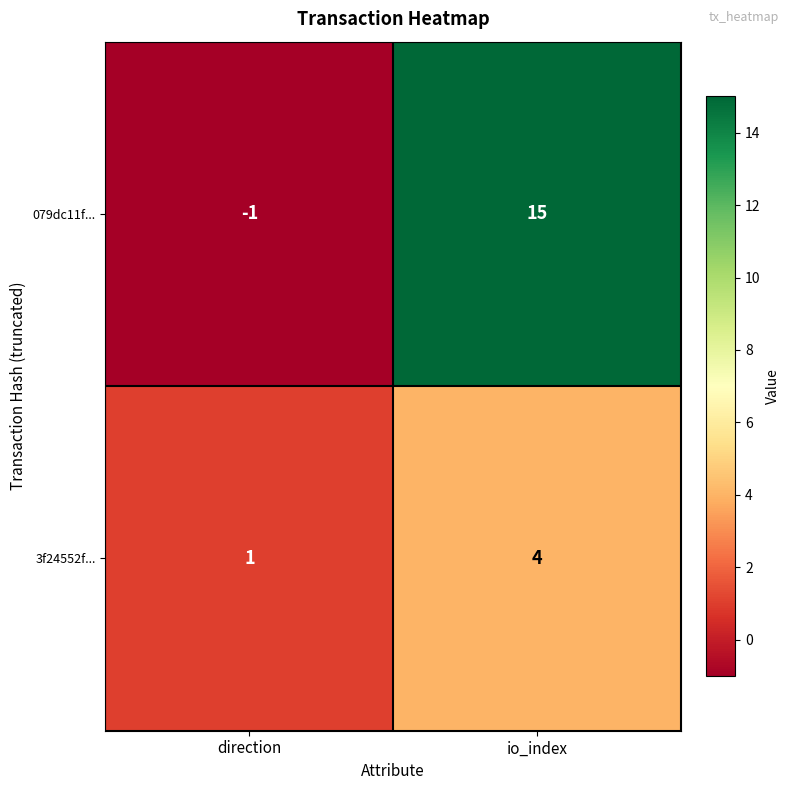

Reading right to left, what are all the values shown in this chart?

079dc11f...: 15	-1
3f24552f...: 4	1